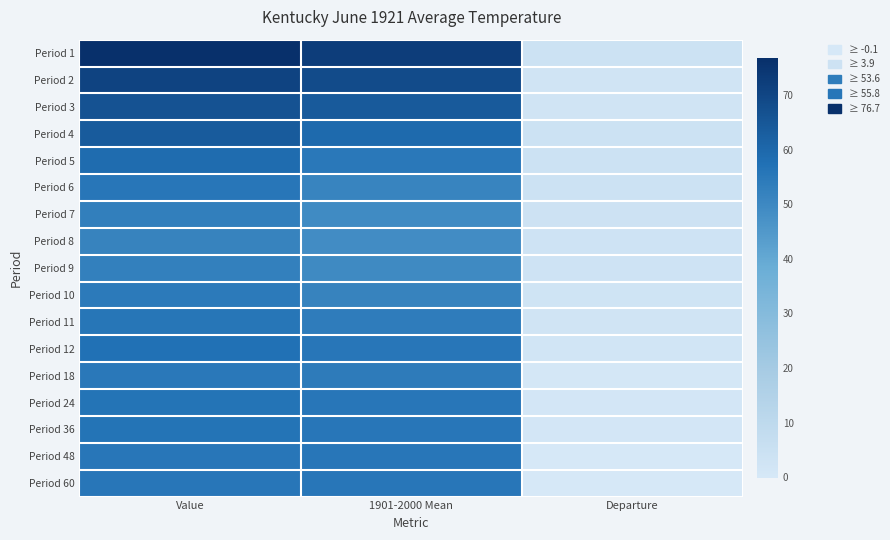

At 1901-2000 Mean, list the series in order from smallest to largest.

Period 8, Period 7, Period 9, Period 6, Period 10, Period 11, Period 18, Period 5, Period 12, Period 24, Period 36, Period 48, Period 60, Period 4, Period 3, Period 2, Period 1